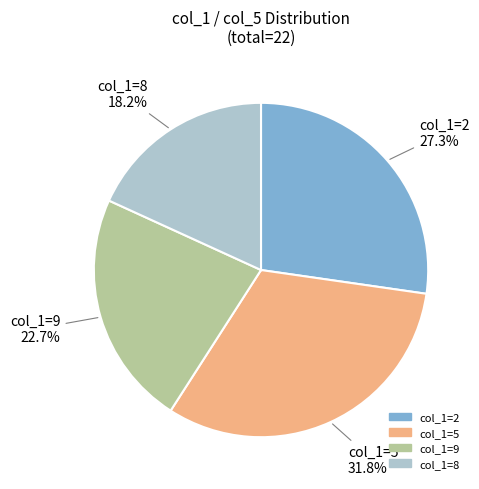

Is there a majority slice in this chart?

No